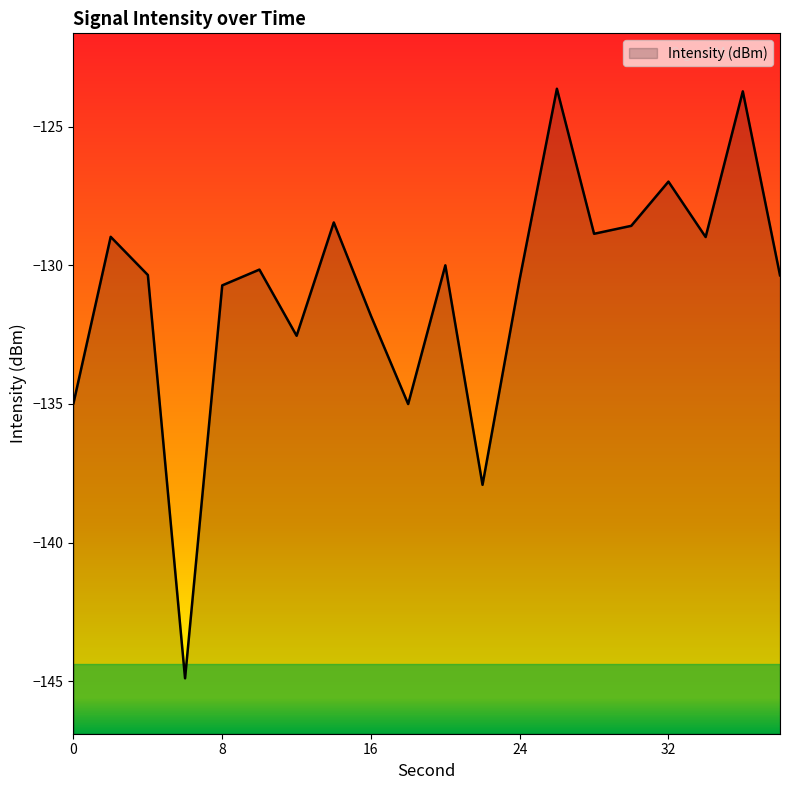

How many points are lower than both their immediate neighbors (excluding endpoints)?

6